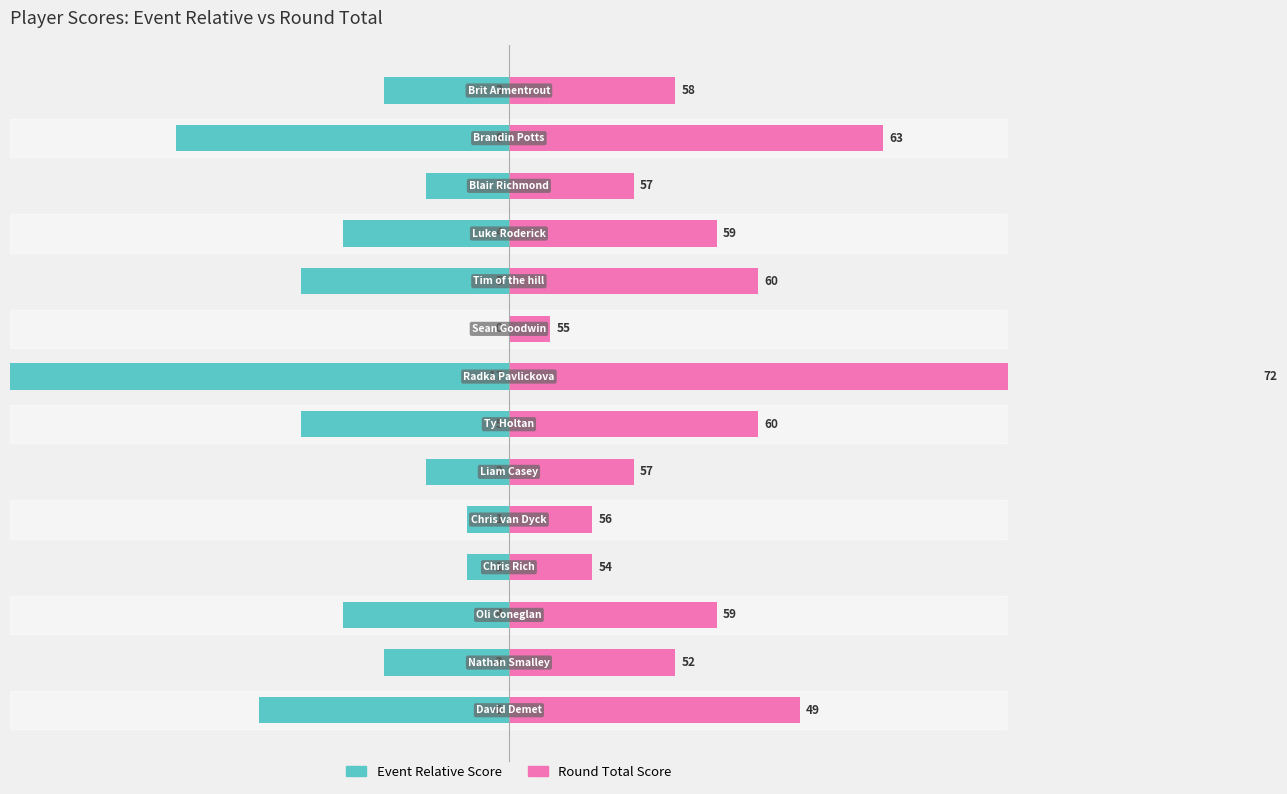

True or false: Event Relative Score has a value of -1 at 10.

False